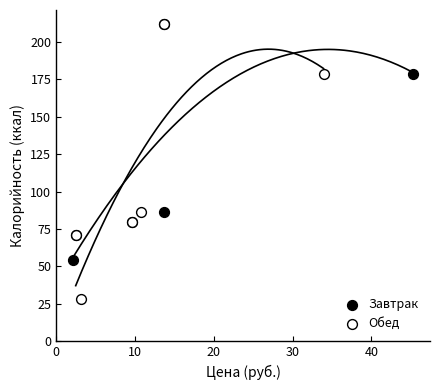

Which series reaches the minimum Y coordinate?

Обед